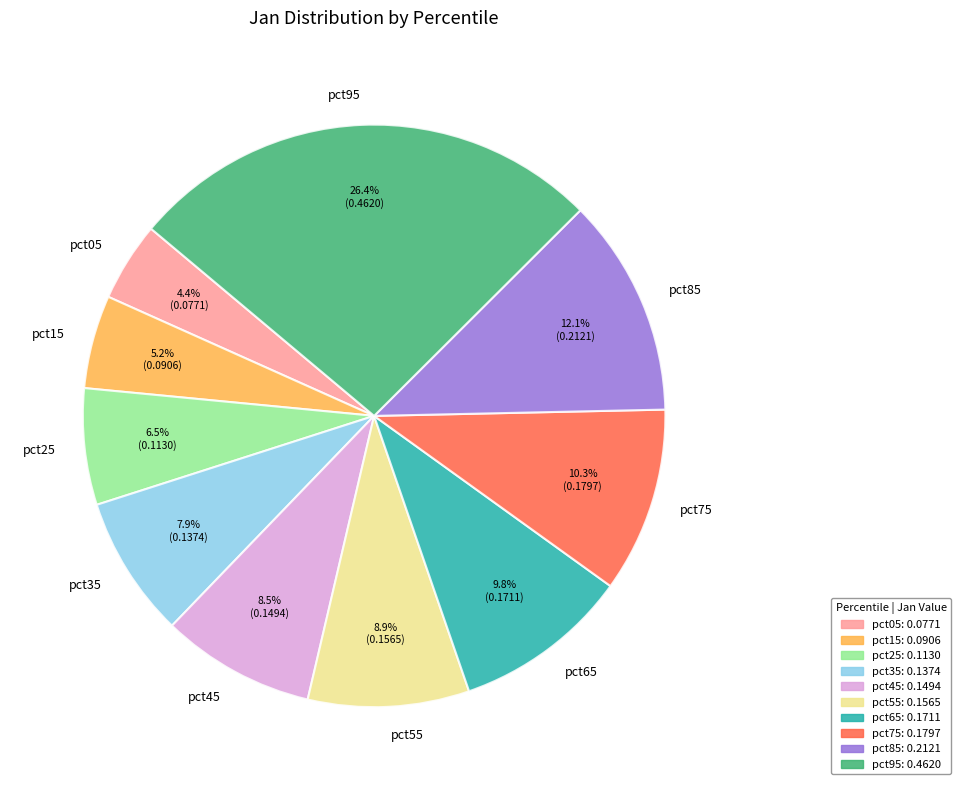

How many segments does this pie chart have?

10